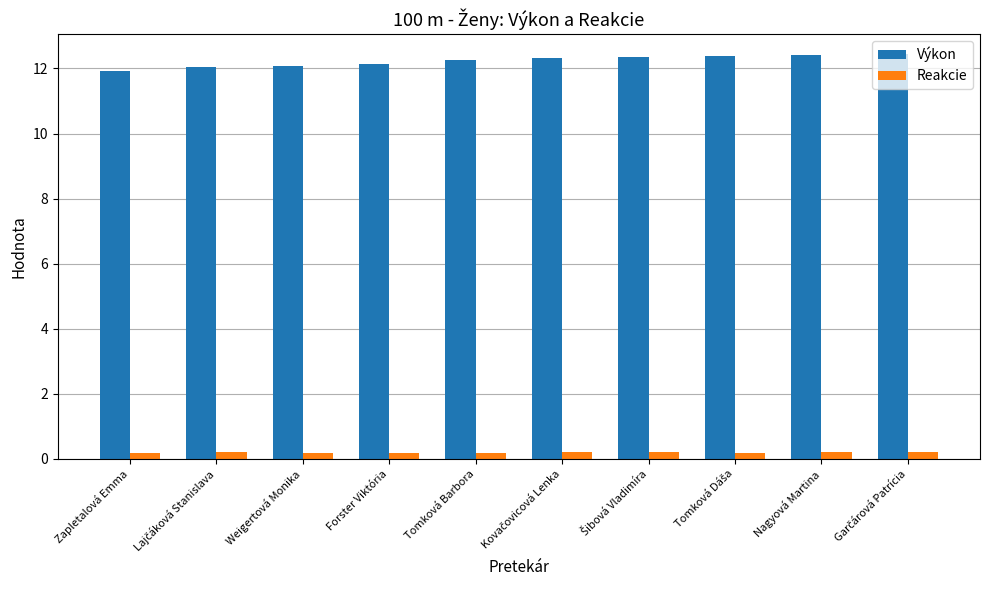

Between Zapletalová Emma and Tomková Barbora, which series saw the biggest shift?

Výkon